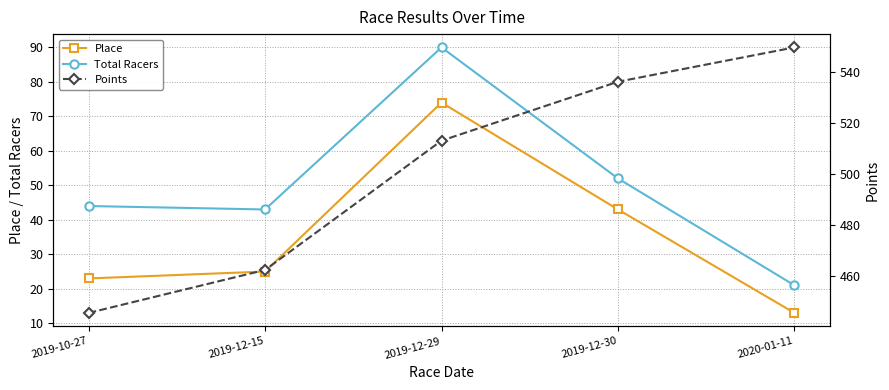

Which category has the highest value in the Total Racers series?

2019-12-29